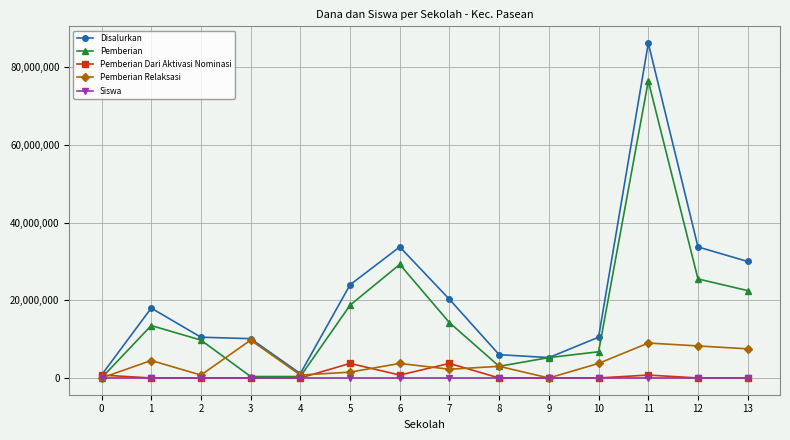

True or false: Pemberian has more than 1 interior local peaks.

True